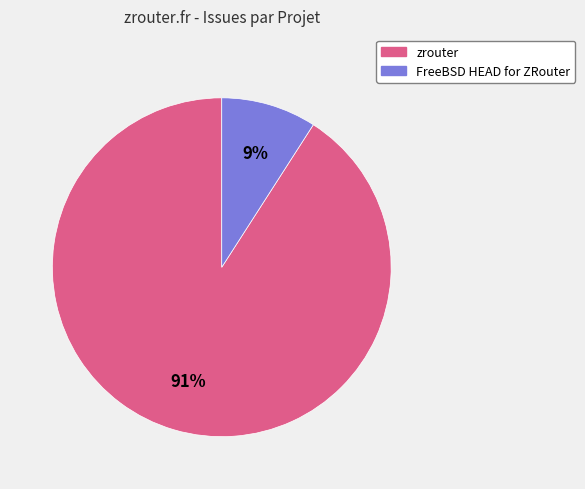

To the nearest percent, what is the difference between the zrouter and FreeBSD HEAD for ZRouter slice percentages?

82%